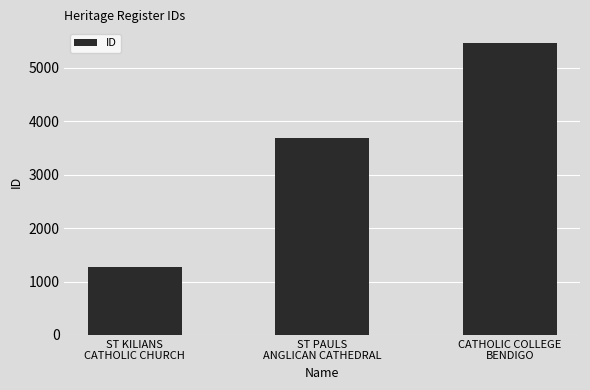

What is the change in value from ST KILIANS
CATHOLIC CHURCH to ST PAULS
ANGLICAN CATHEDRAL?

+2421